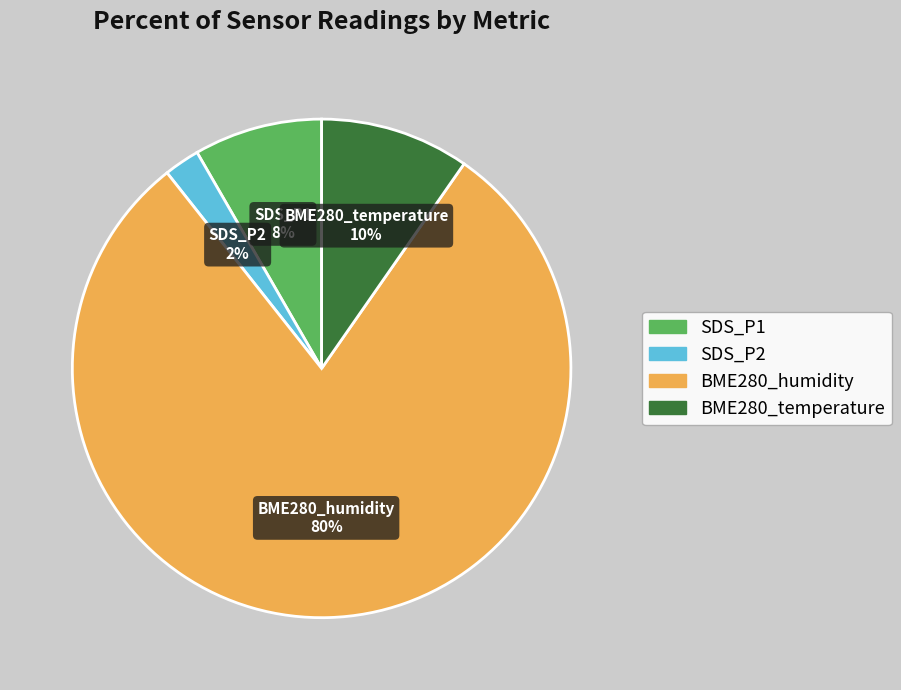

Rank the categories by value from highest to lowest.

BME280_humidity, BME280_temperature, SDS_P1, SDS_P2